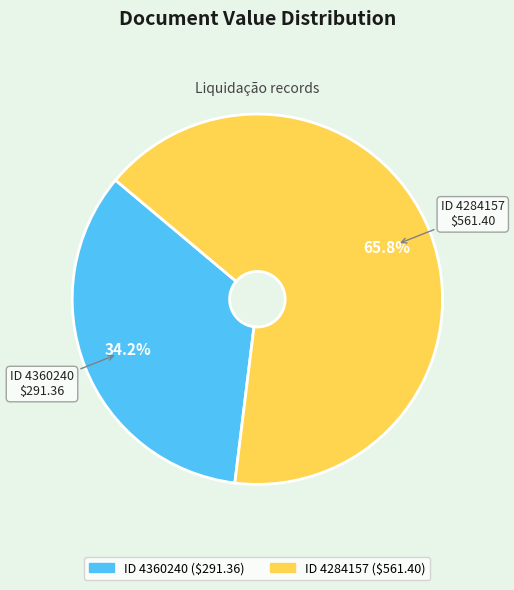

Does any single category account for the majority?

Yes